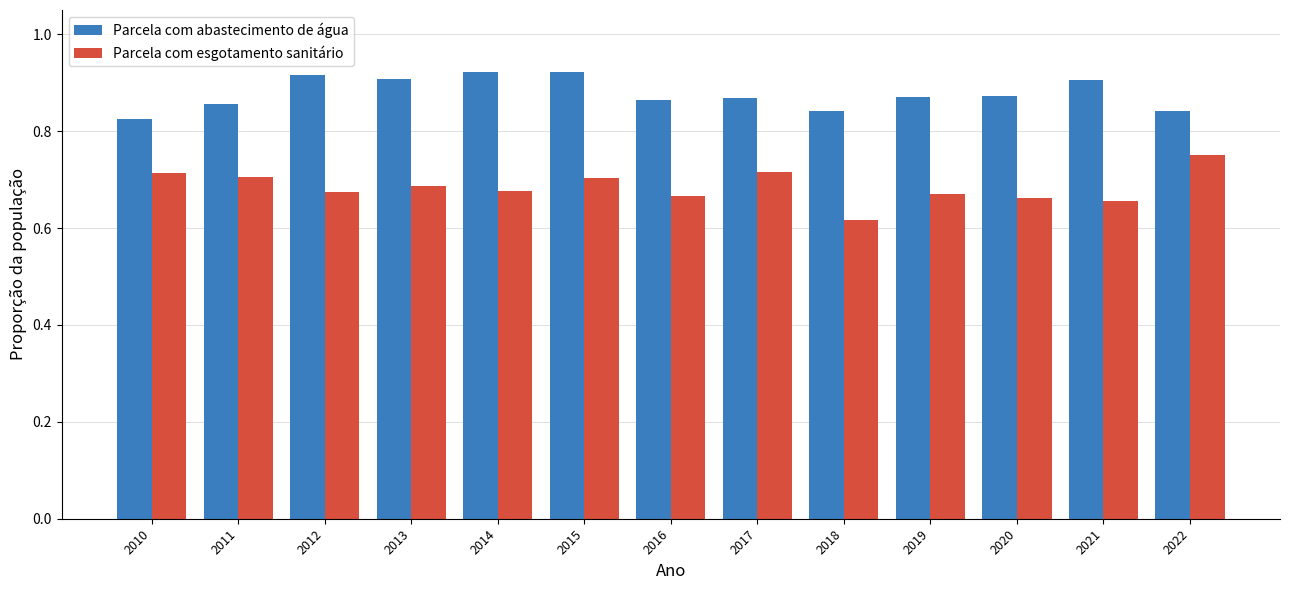

How many bars are there in total?

26